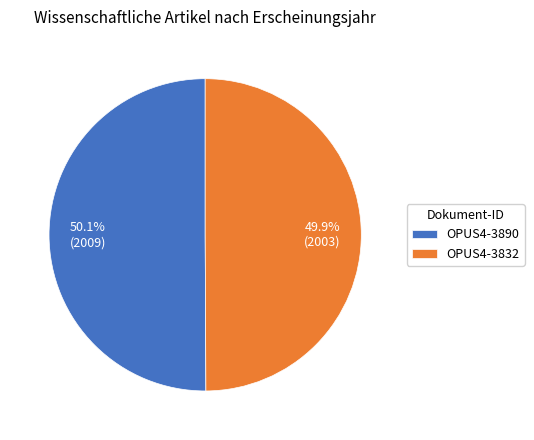

True or false: OPUS4-3832 accounts for 50% of the total.

True